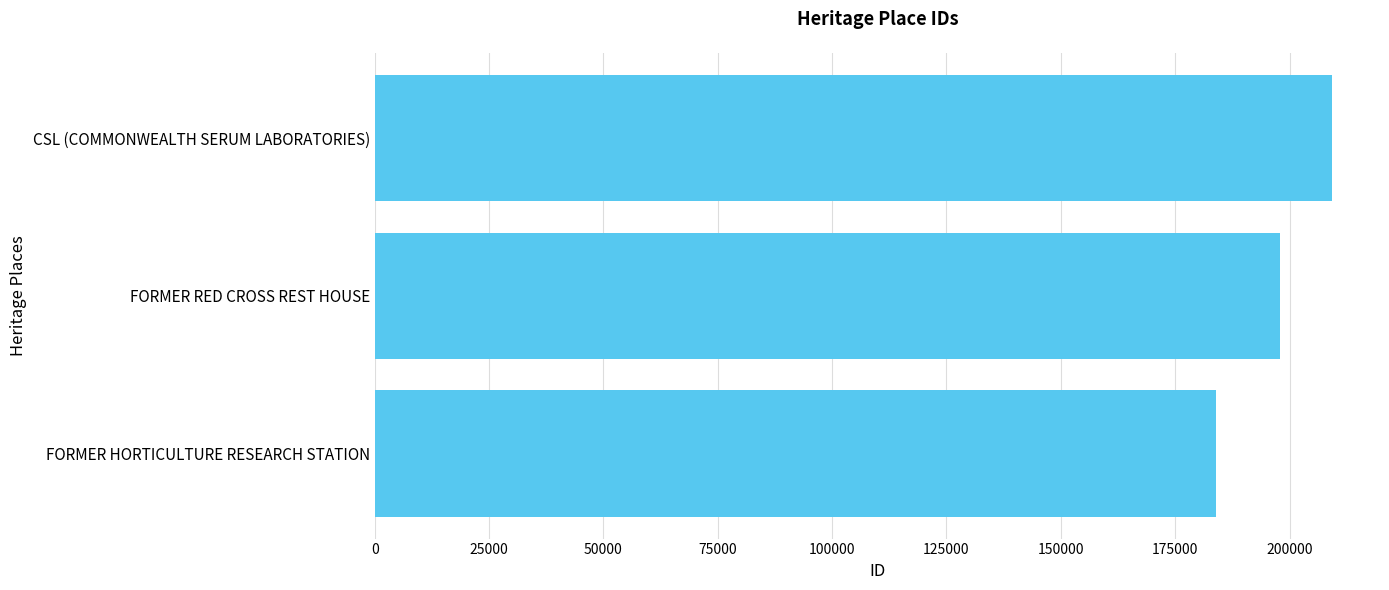

Is it true that the value at FORMER RED CROSS REST HOUSE is 197957?

True